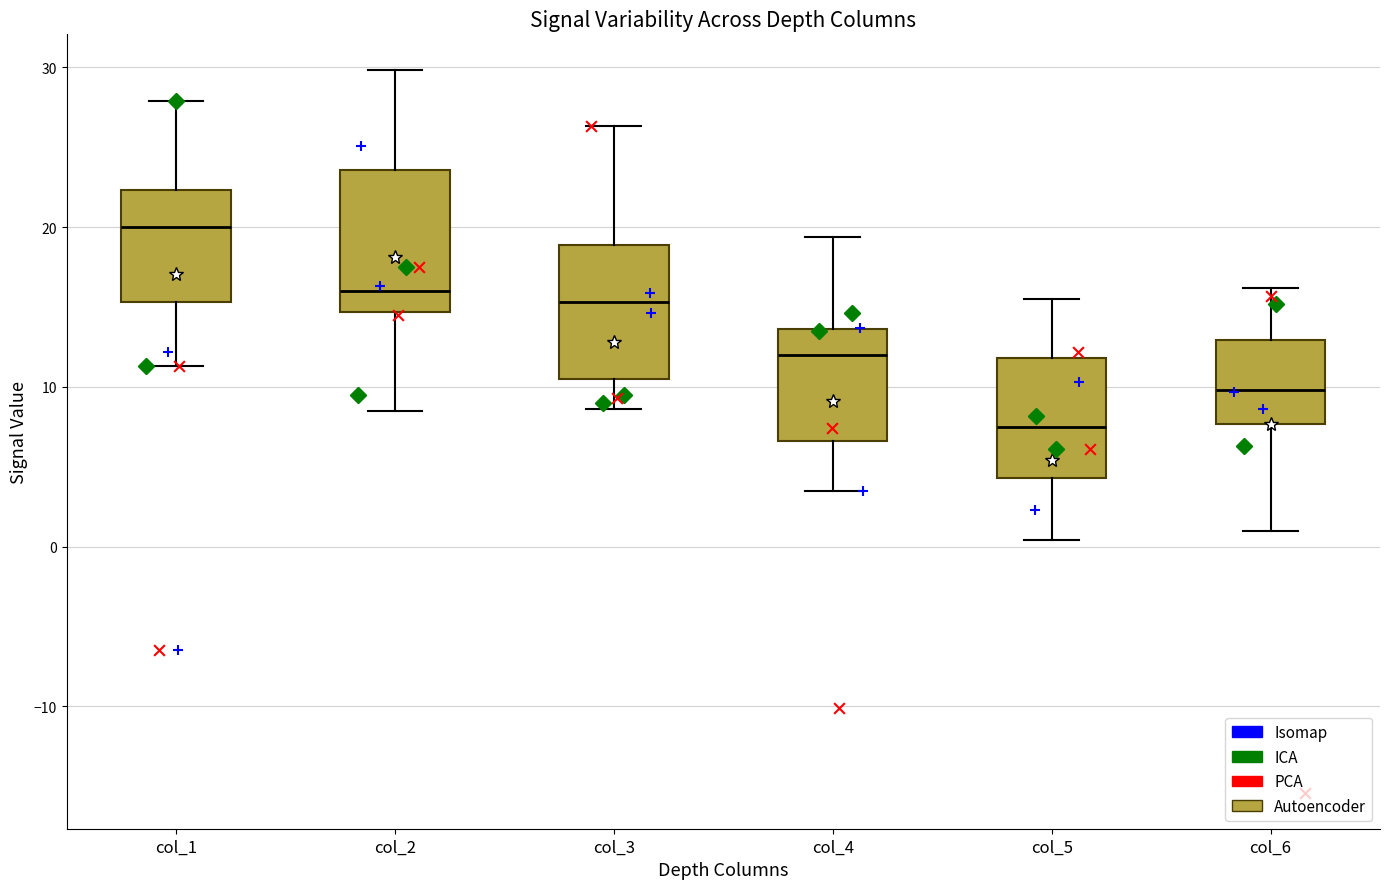

Reading left to right, read every box against the y-axis: the position of its median line, the range the box covers, and the ends of its whiskers. The values are not printed on the chart, so give them approximately, as read against the axis.

col_1: median 20, box 15 to 22, whiskers 11 to 28
col_2: median 16, box 15 to 24, whiskers 9 to 30
col_3: median 15, box 10 to 19, whiskers 9 to 26
col_4: median 12, box 7 to 14, whiskers 4 to 19
col_5: median 8, box 4 to 12, whiskers 0 to 16
col_6: median 10, box 8 to 13, whiskers 1 to 16